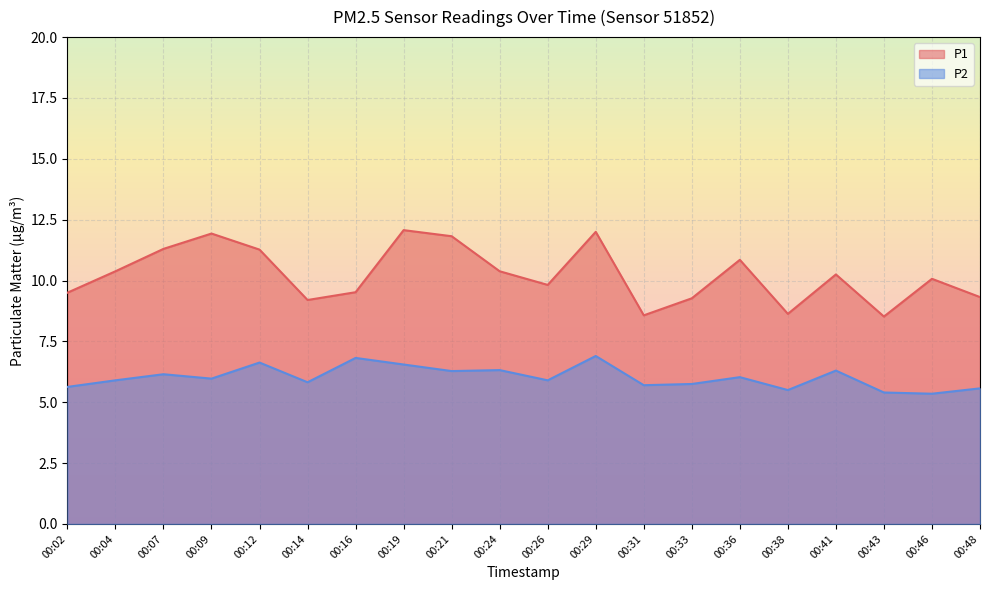

True or false: P2 has more than 0 interior local peaks.

True